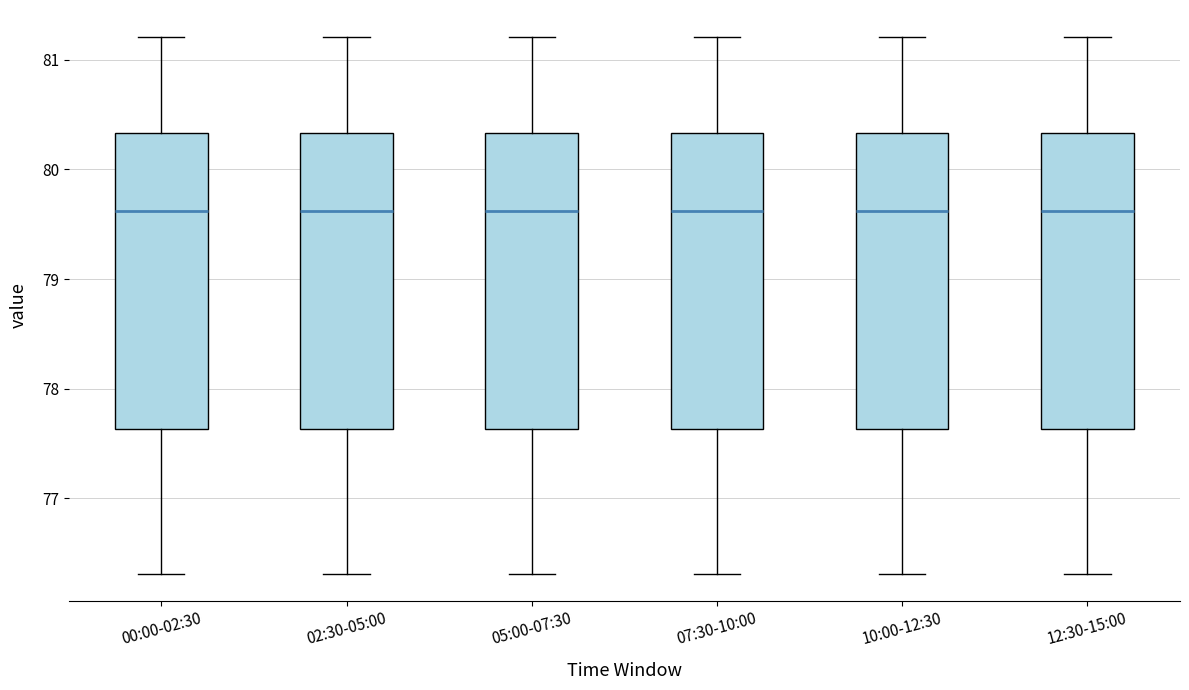

Where does the lower whisker of the box for 05:00-07:30 end on the y-axis? The values are not printed on the chart, so give them approximately, as read against the axis.

76.3